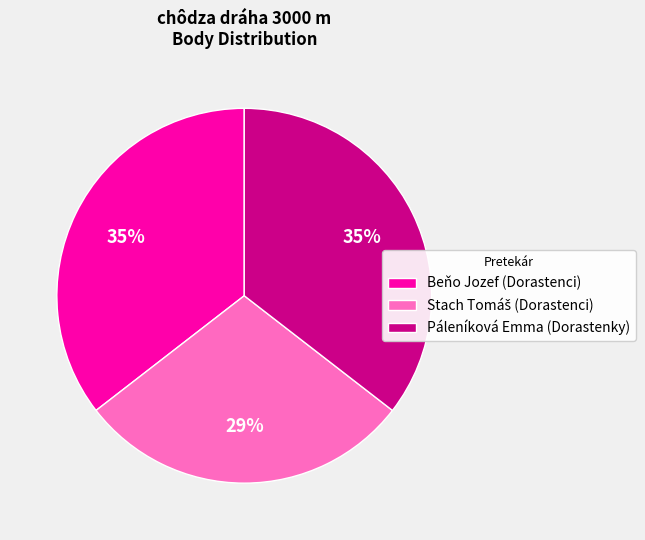

To the nearest percent, what is the difference between the largest and smallest slice percentages?

6%